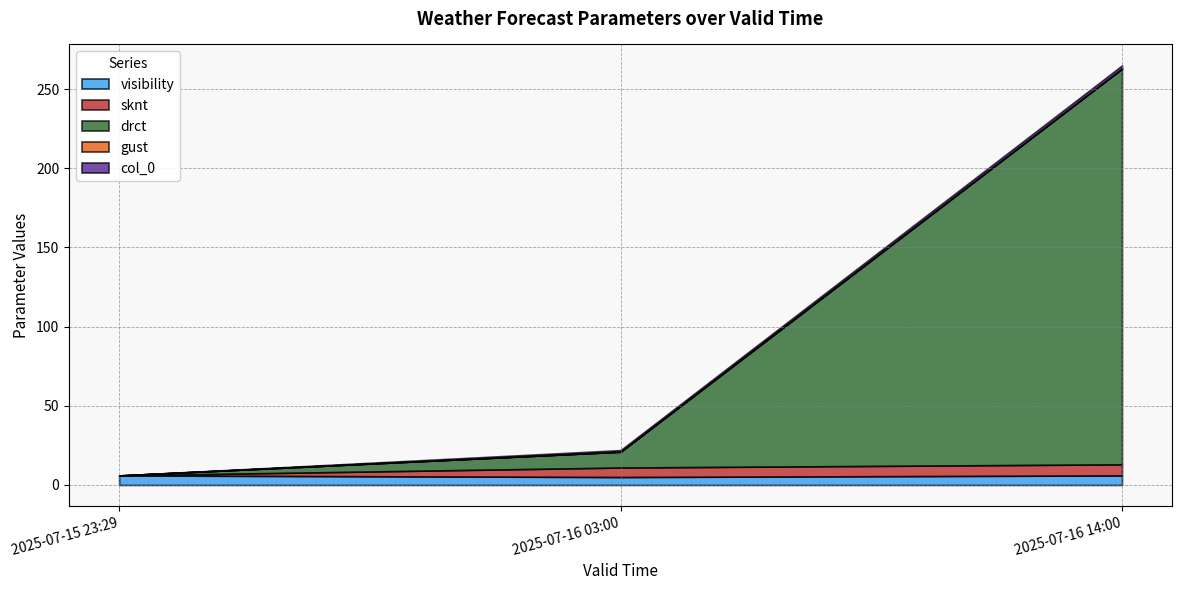

What is the total value across all series at 2025-07-15 23:29?

6.0